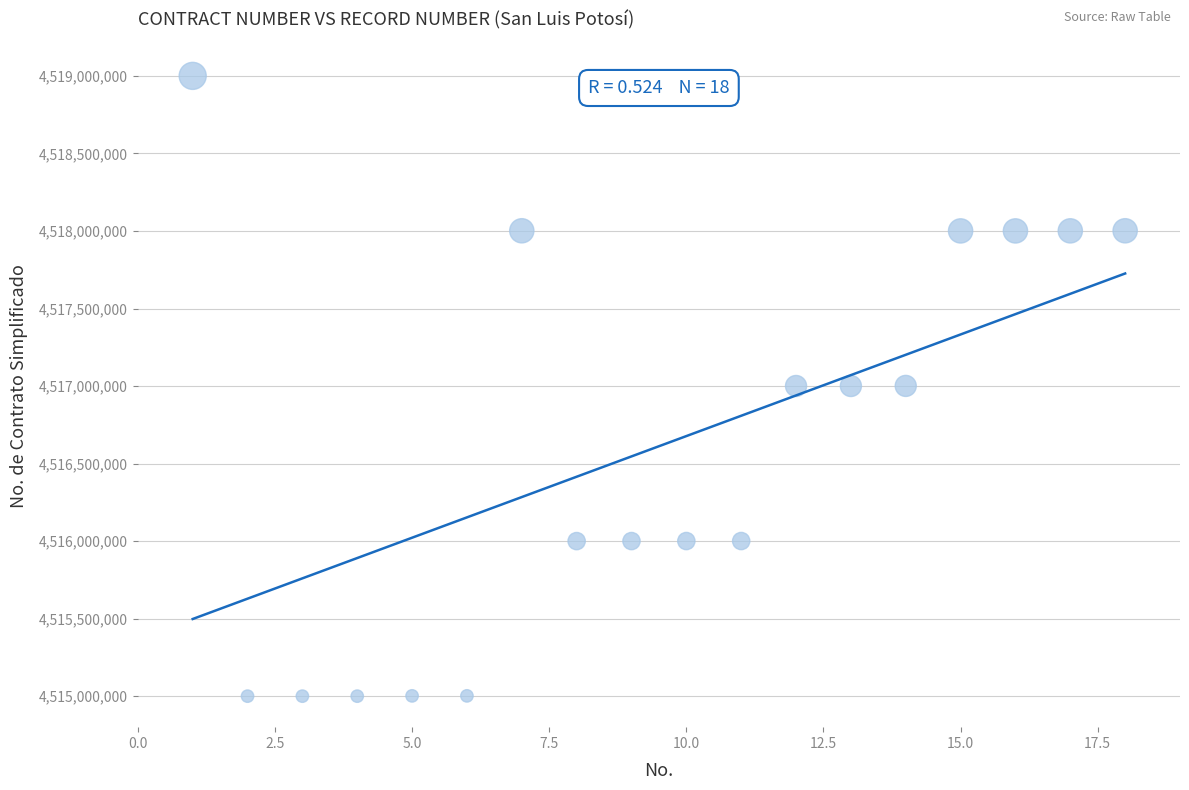

What is the range of X values (max minus min)?

17